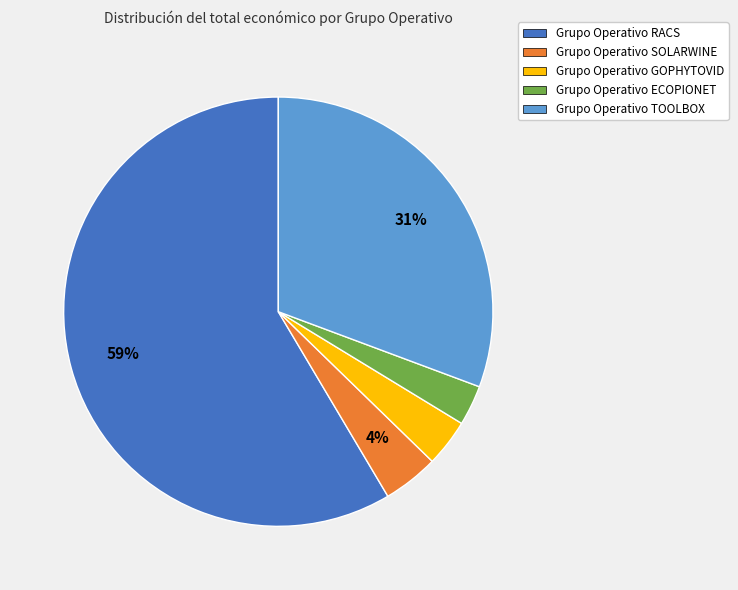

Does any single category account for the majority?

Yes